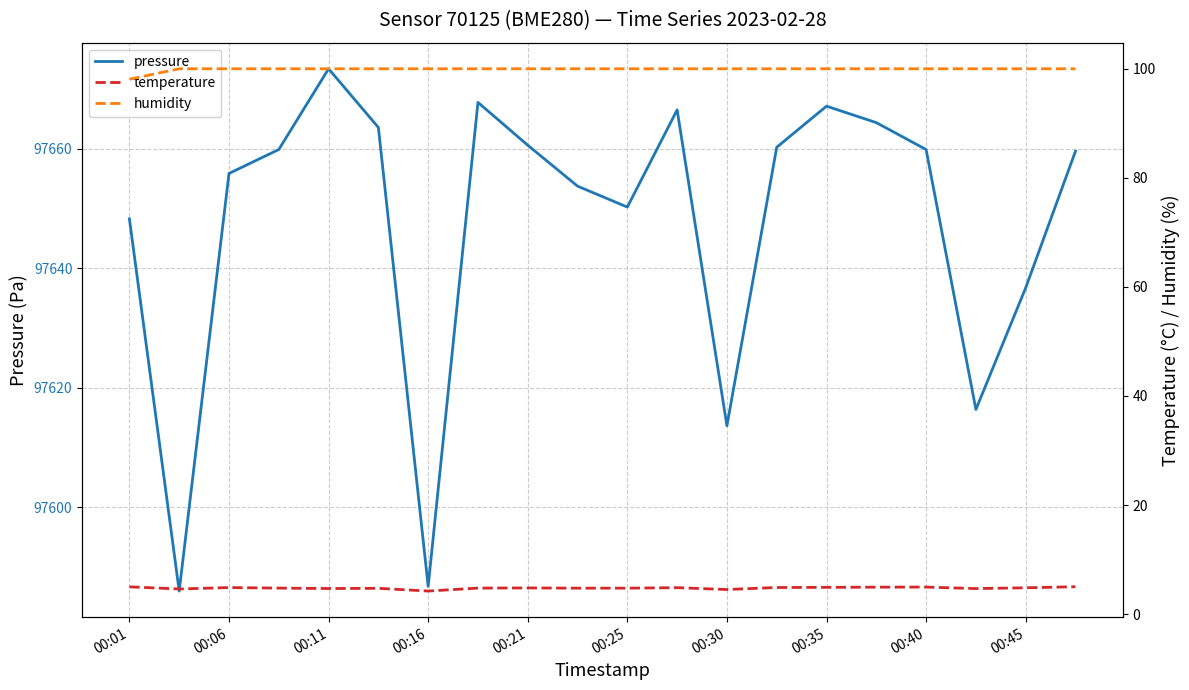

What is the lowest value of the pressure series?

97586.0